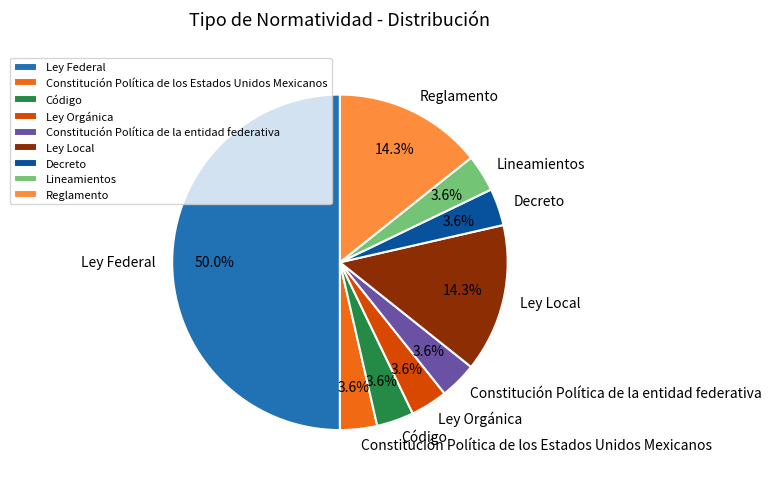

To the nearest percent, what percentage of the pie is Ley Federal?

50%